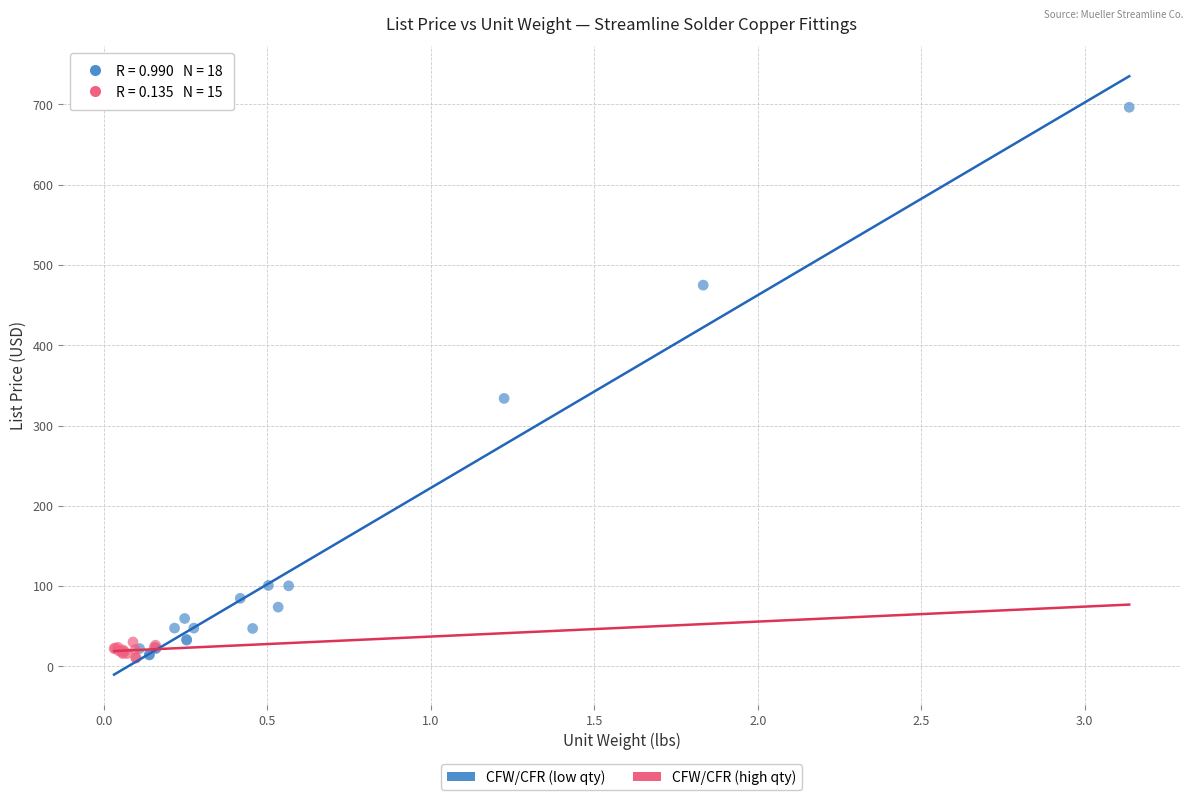

Which series contains the highest Y value?

CFW/CFR (low qty)